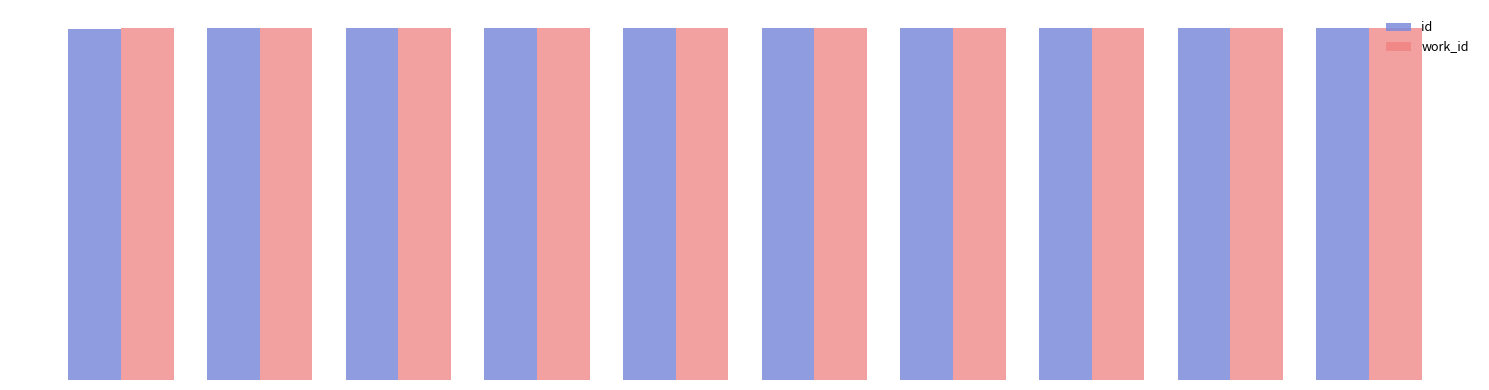

At how many categories does at least one series exceed 14567?

10